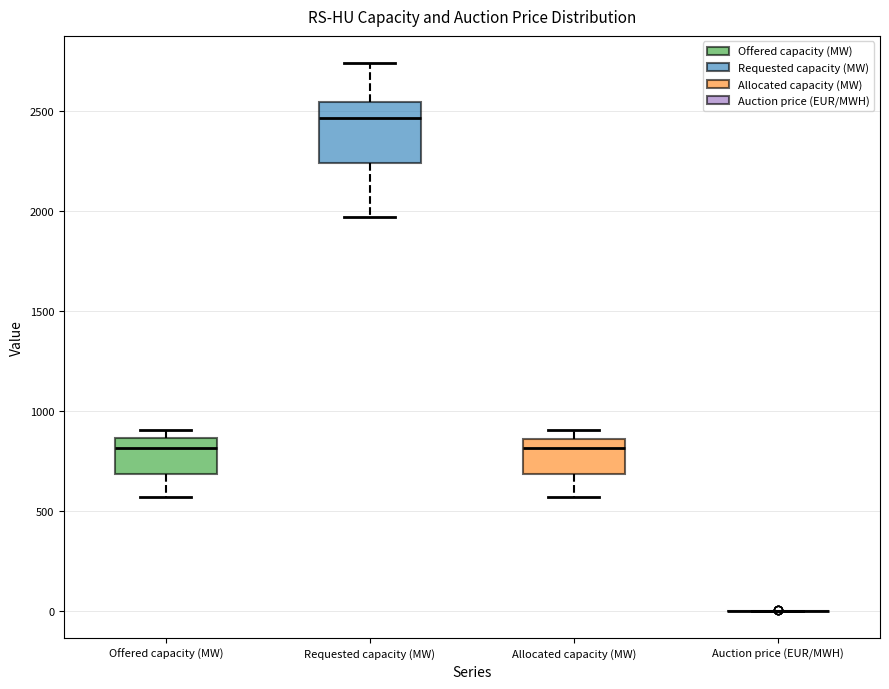

Reading left to right, read every box against the y-axis: the position of its median line, the range the box covers, and the ends of its whiskers. The values are not printed on the chart, so give them approximately, as read against the axis.

Offered capacity (MW): median 800, box 700 to 850, whiskers 550 to 900
Requested capacity (MW): median 2450, box 2250 to 2550, whiskers 1950 to 2750
Allocated capacity (MW): median 800, box 700 to 850, whiskers 550 to 900
Auction price (EUR/MWH): box collapsed to a line at 0, whiskers 0 to 0